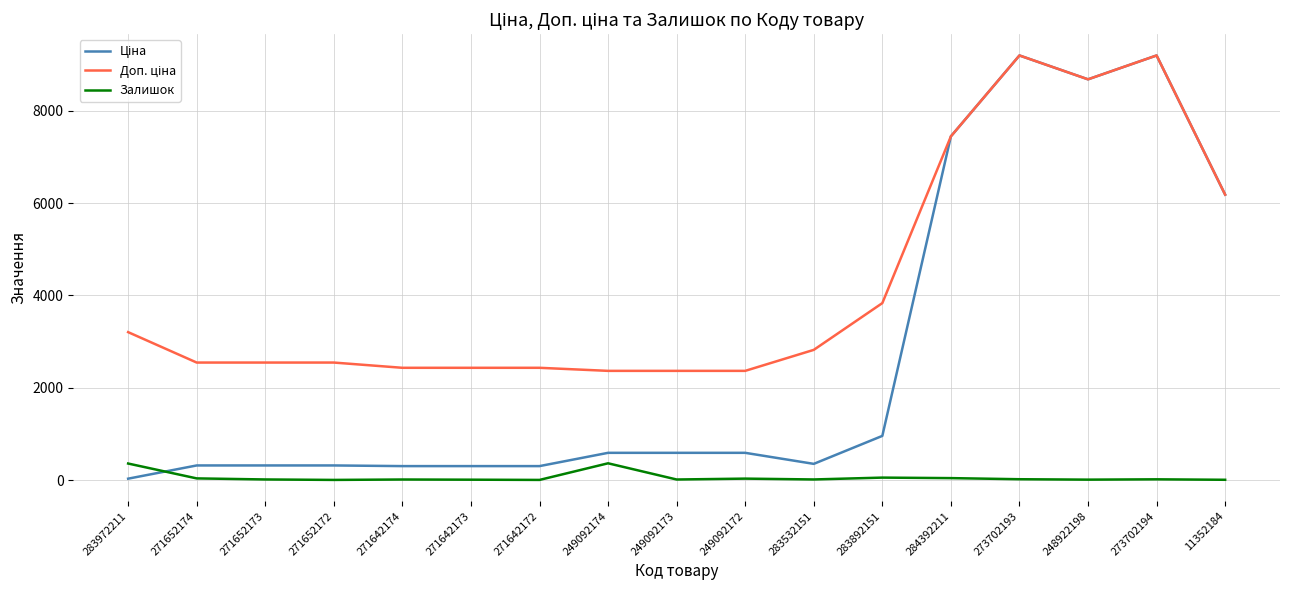

What is the maximum value shown in the chart?

9196.3